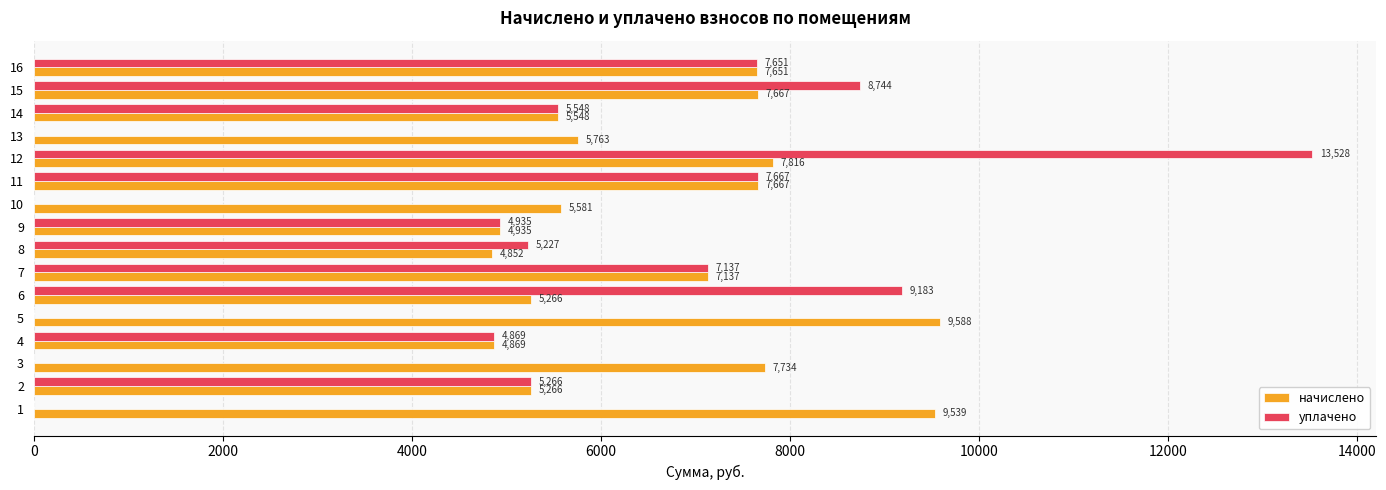

What is the maximum value shown in the chart?

13527.5